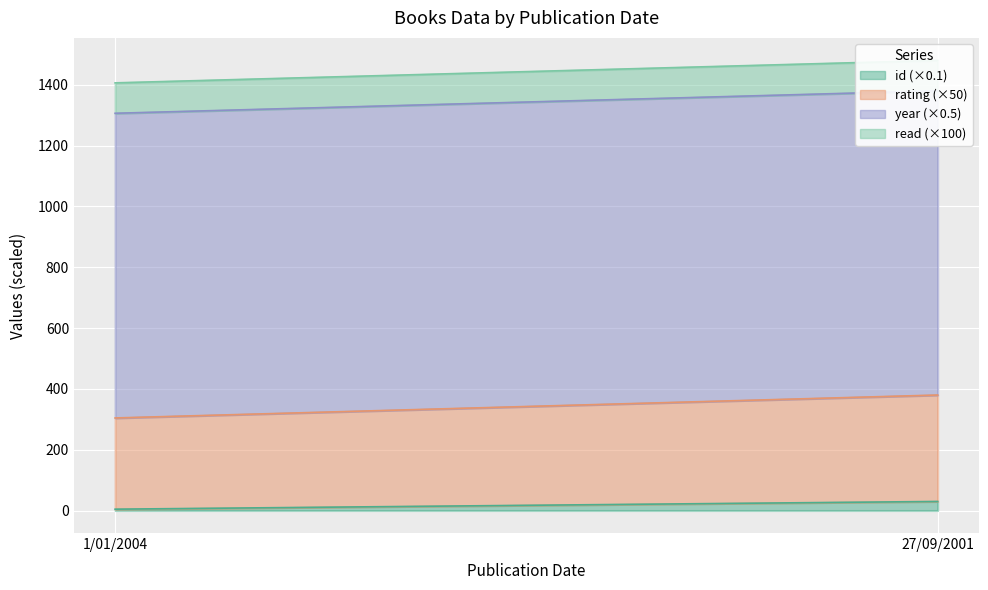

How many year values are between 2001 and 2004?

2